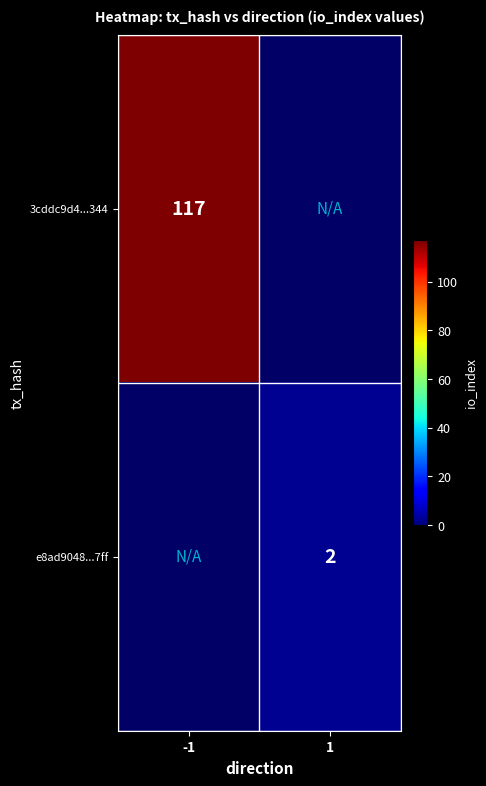

True or false: 3cddc9d4...344 has a value of 117 at -1.

True